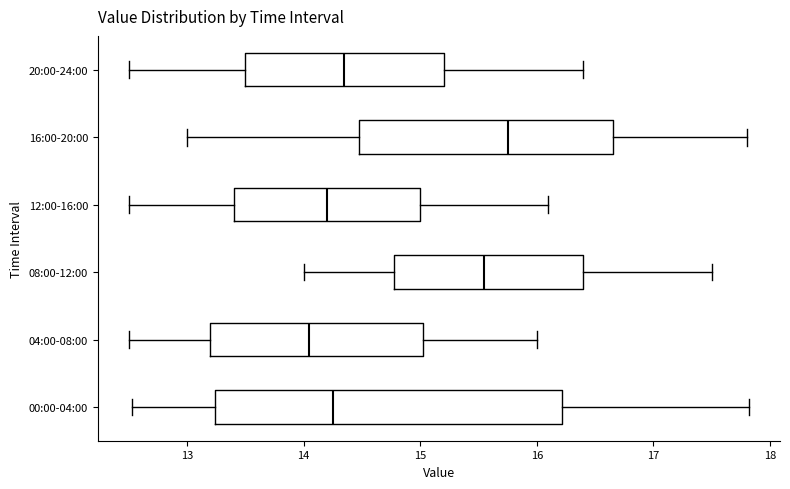

Reading bottom to top, transcribe this box plot: for each box, give where its median line is, the range the box spans, and where its two whiskers end, as read against the x-axis. The values are not printed on the chart, so give them approximately, as read against the axis.

00:00-04:00: median 14.3, box 13.2 to 16.2, whiskers 12.5 to 17.8
04:00-08:00: median 14.1, box 13.2 to 15.0, whiskers 12.5 to 16.0
08:00-12:00: median 15.6, box 14.8 to 16.4, whiskers 14.0 to 17.5
12:00-16:00: median 14.2, box 13.4 to 15.0, whiskers 12.5 to 16.1
16:00-20:00: median 15.8, box 14.5 to 16.7, whiskers 13.0 to 17.8
20:00-24:00: median 14.4, box 13.5 to 15.2, whiskers 12.5 to 16.4